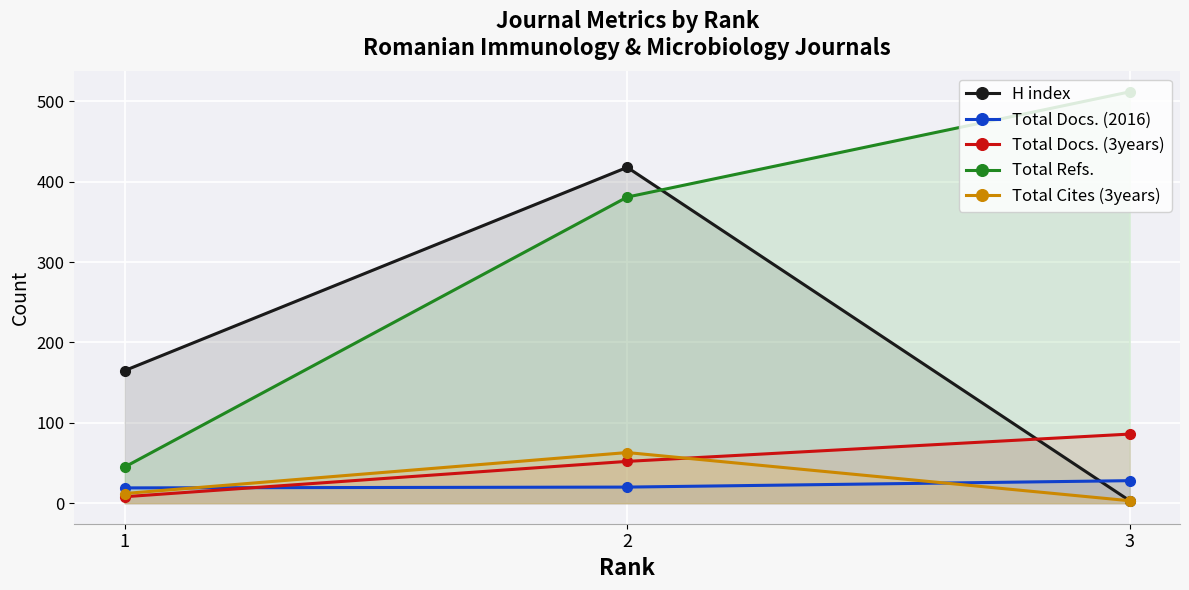

True or false: Total Refs. has a value of 19 at 1.

False